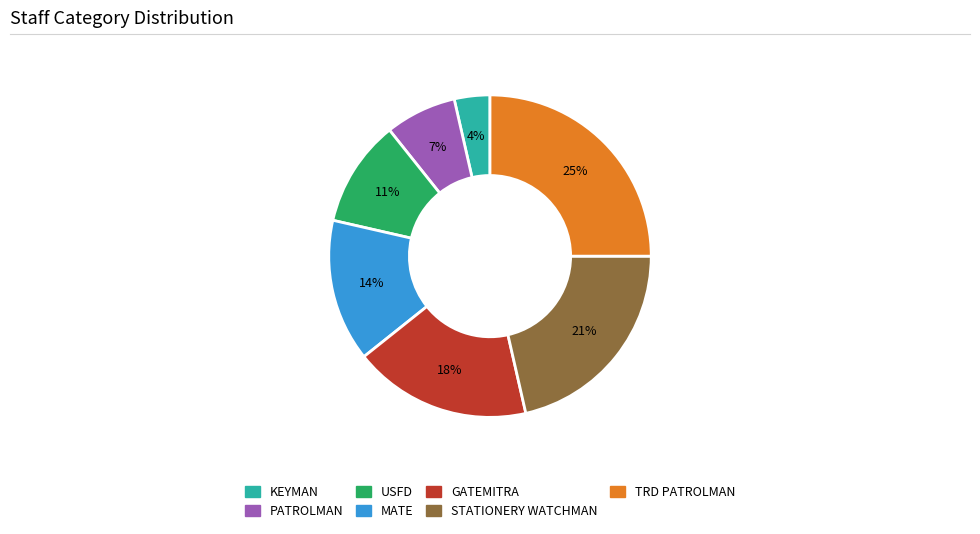

To the nearest percent, what portion does PATROLMAN represent?

7%